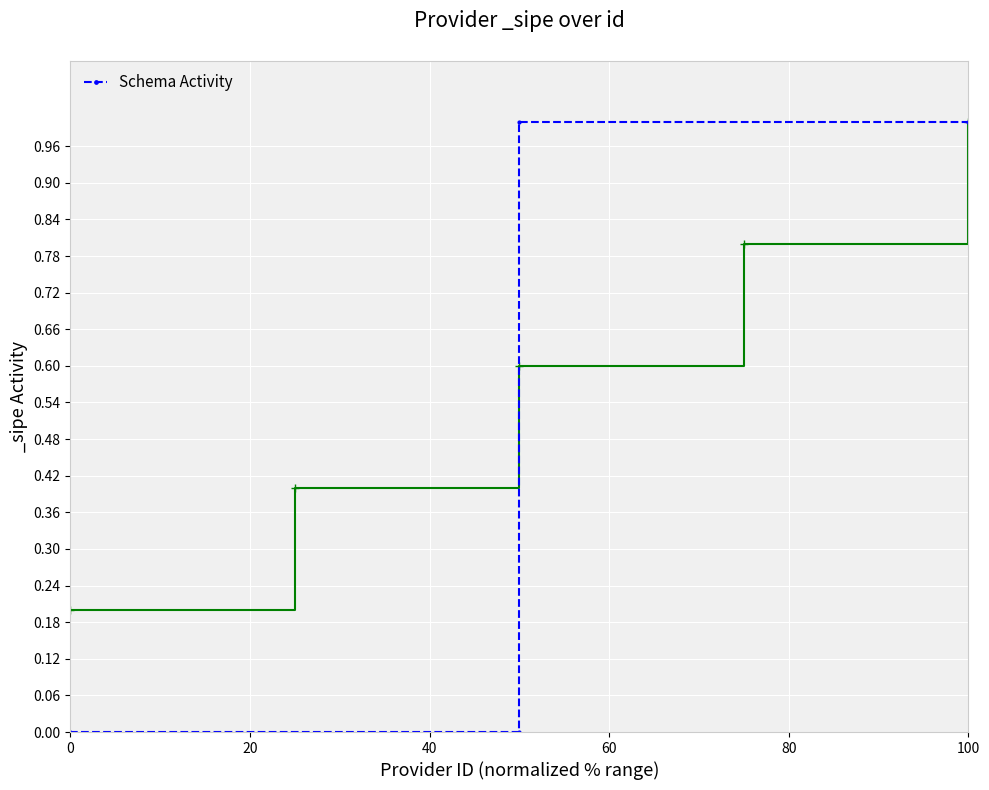

The chart shows a value of 0 at 0. True or false?

True